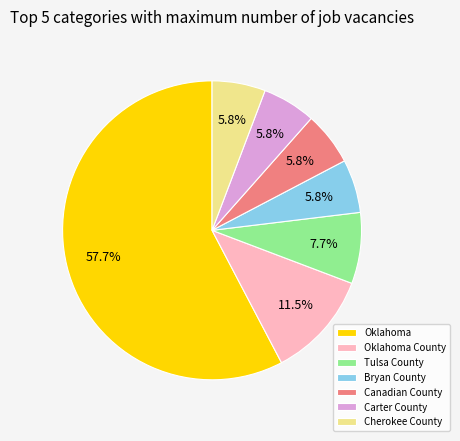

Does Oklahoma account for over 50% of the chart?

Yes